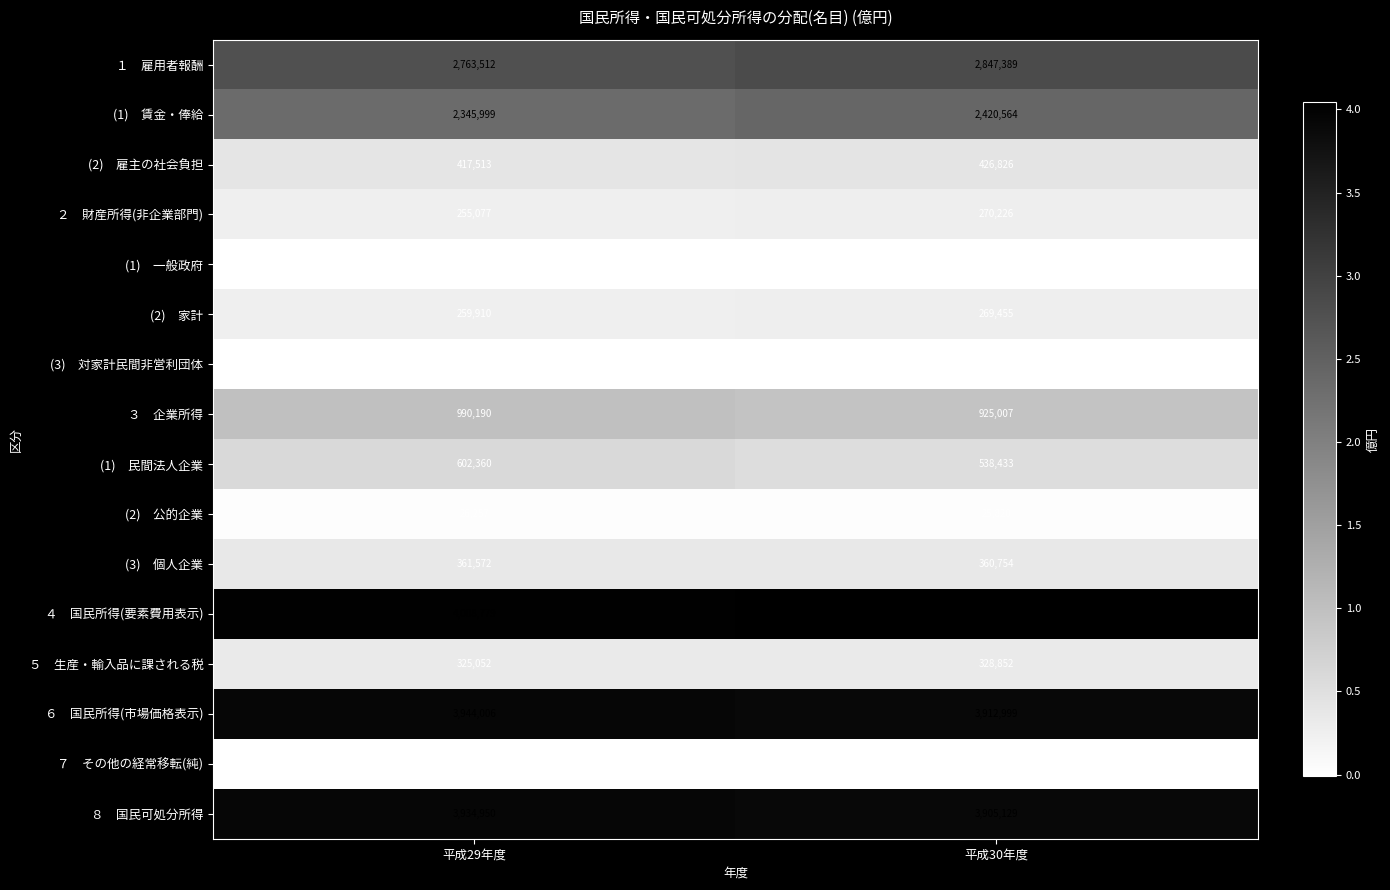

Count the number of data series in this chart.

16